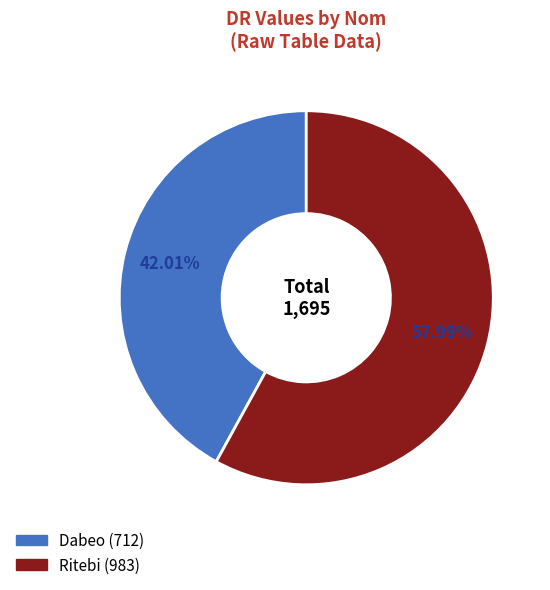

How many slices are in this pie chart?

2